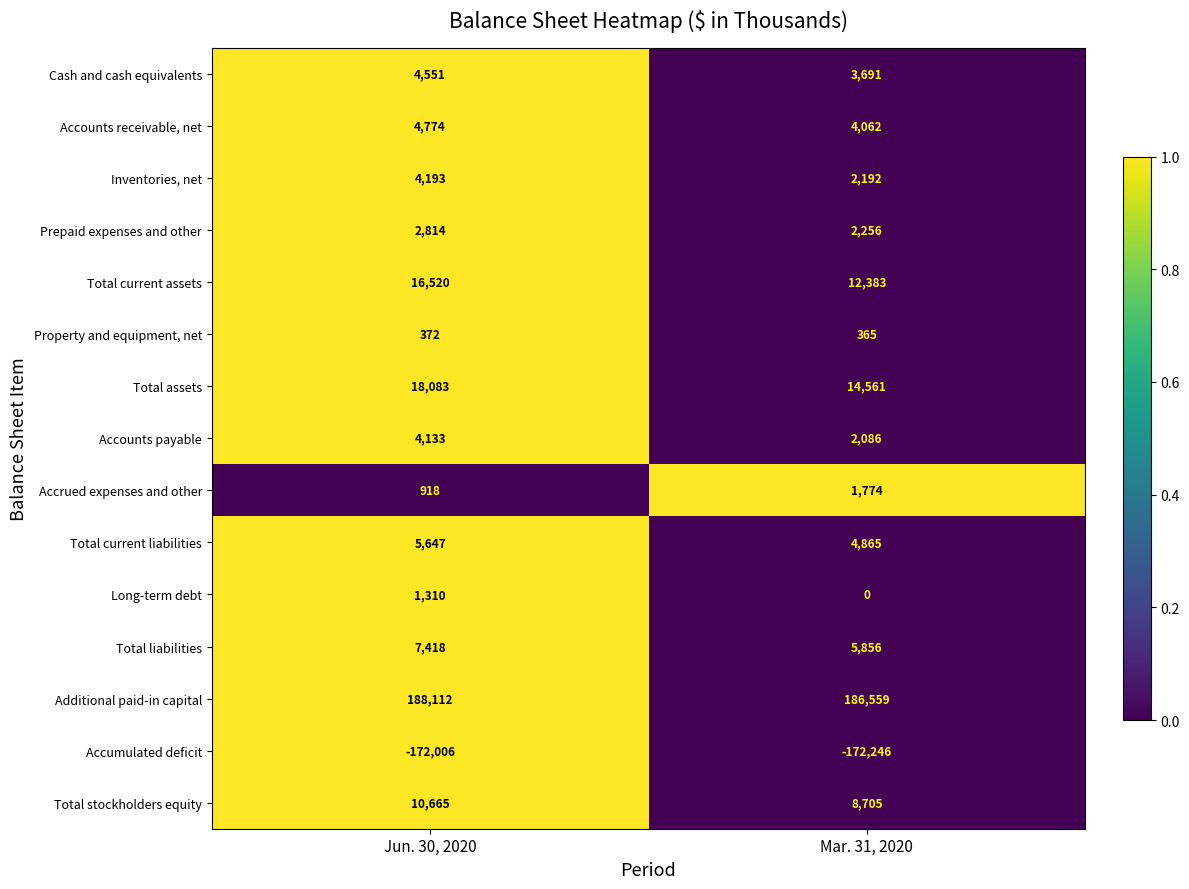

What is the difference between the highest and lowest values at Mar. 31, 2020?

358805